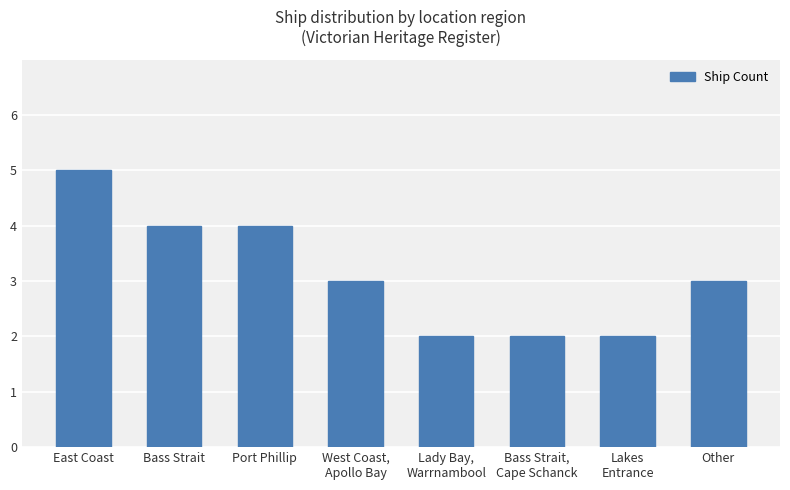

The chart shows a value of 3 at Bass Strait,
Cape Schanck. True or false?

False